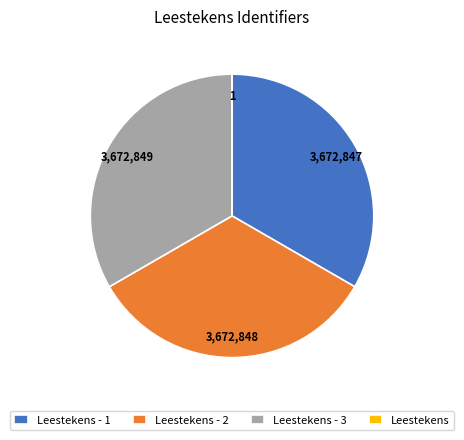

Is there a majority slice in this chart?

No